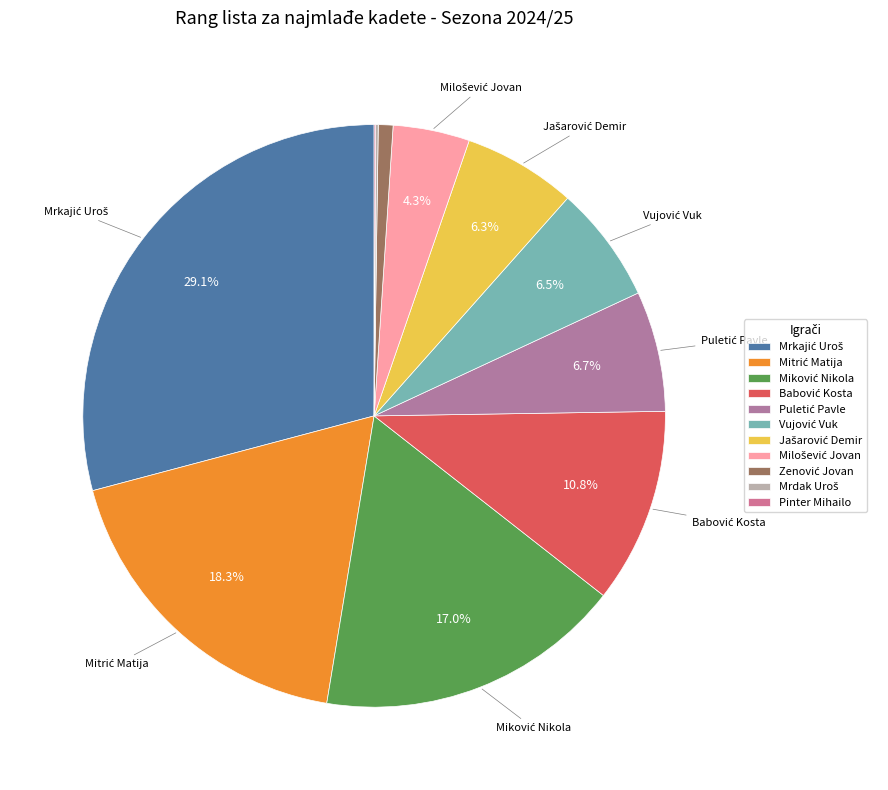

Rank the categories by value from highest to lowest.

Mrkajić Uroš, Mitrić Matija, Miković Nikola, Babović Kosta, Puletić Pavle, Vujović Vuk, Jašarović Demir, Milošević Jovan, Zenović Jovan, Mrdak Uroš, Pinter Mihailo